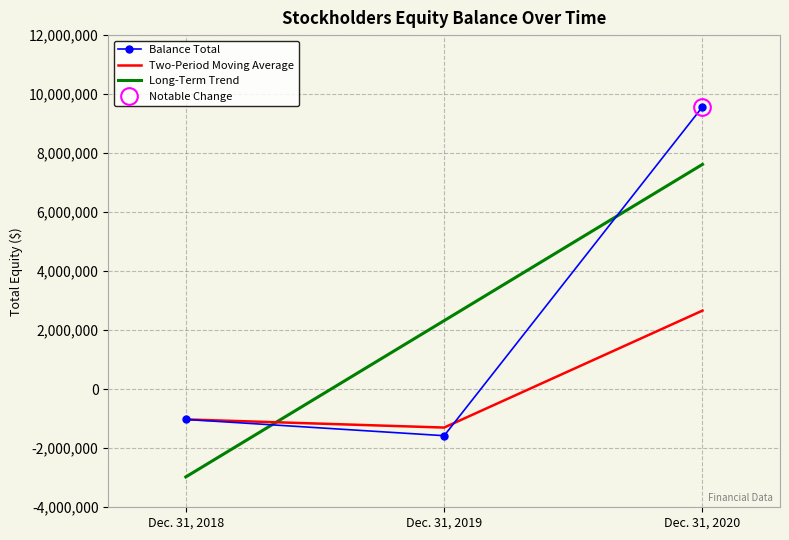

Which series has the largest range (max minus min)?

Balance Total